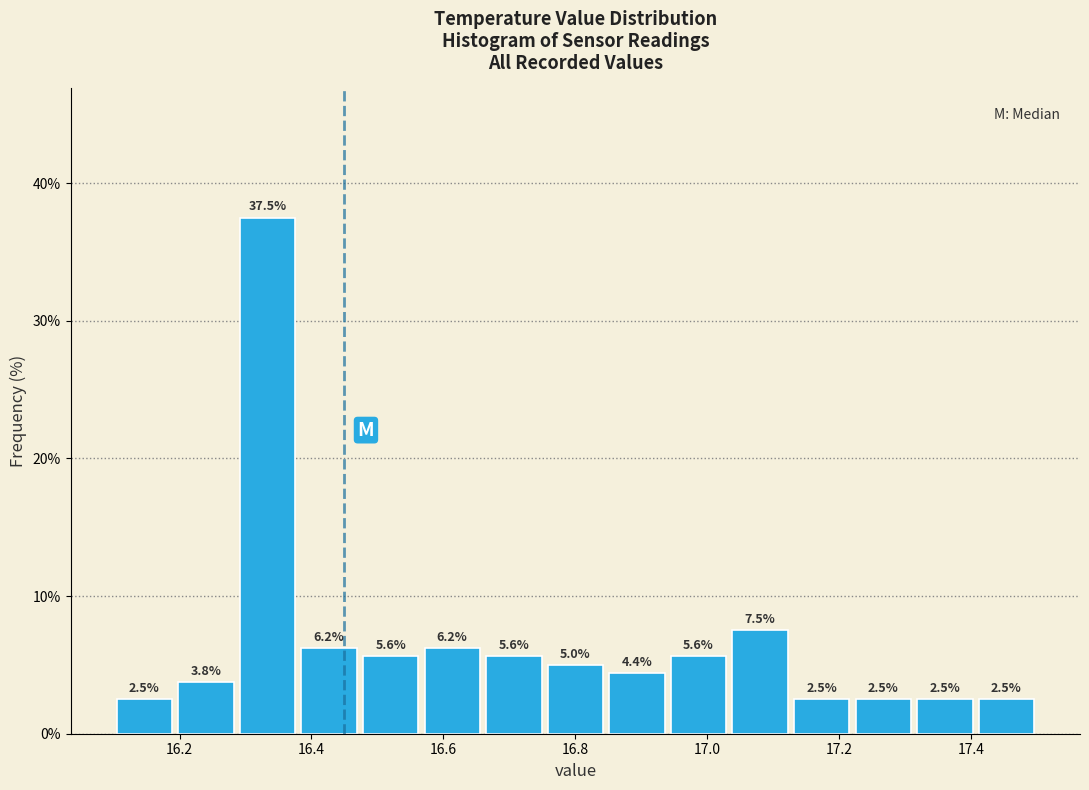

Reading left to right, list every bar in this chart as the range it spans on the x-axis followed by its height. The bar edges are not printed on the chart, so give them approximately, as read against the axis.

16.10 to 16.20: 2.5
16.20 to 16.28: 3.8
16.28 to 16.38: 37.5
16.38 to 16.48: 6.2
16.48 to 16.56: 5.6
16.56 to 16.66: 6.2
16.66 to 16.76: 5.6
16.76 to 16.84: 5.0
16.84 to 16.94: 4.4
16.94 to 17.04: 5.6
17.04 to 17.12: 7.5
17.12 to 17.22: 2.5
17.22 to 17.32: 2.5
17.32 to 17.40: 2.5
17.40 to 17.50: 2.5